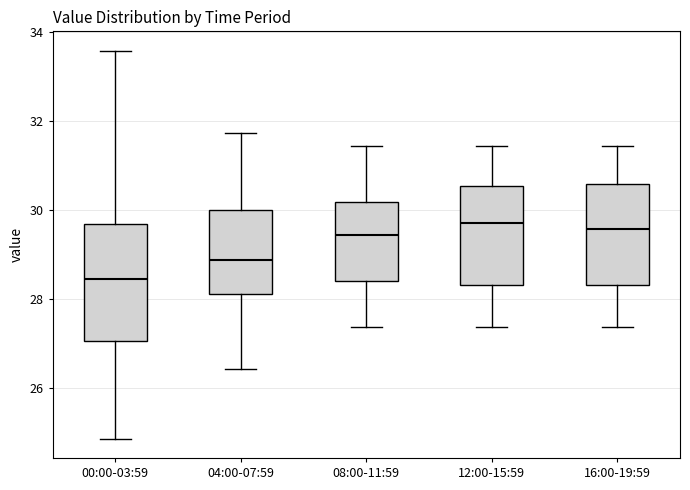

Where does the upper whisker of the box for 16:00-19:59 end on the y-axis? The values are not printed on the chart, so give them approximately, as read against the axis.

31.4